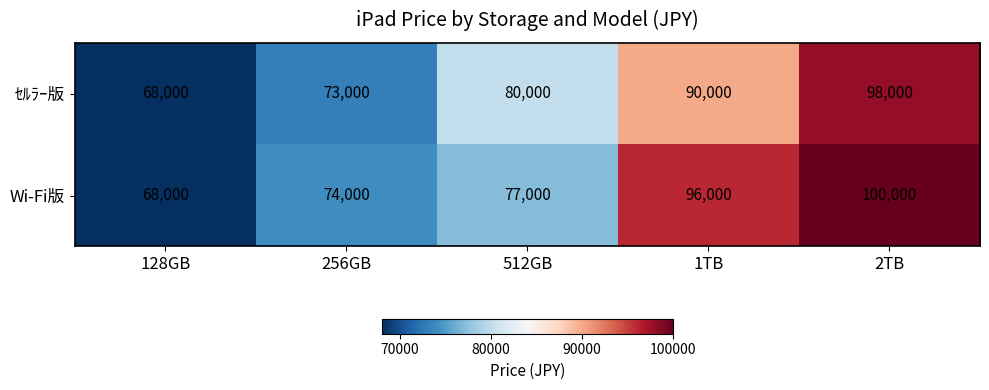

How many data points does each series have?

5